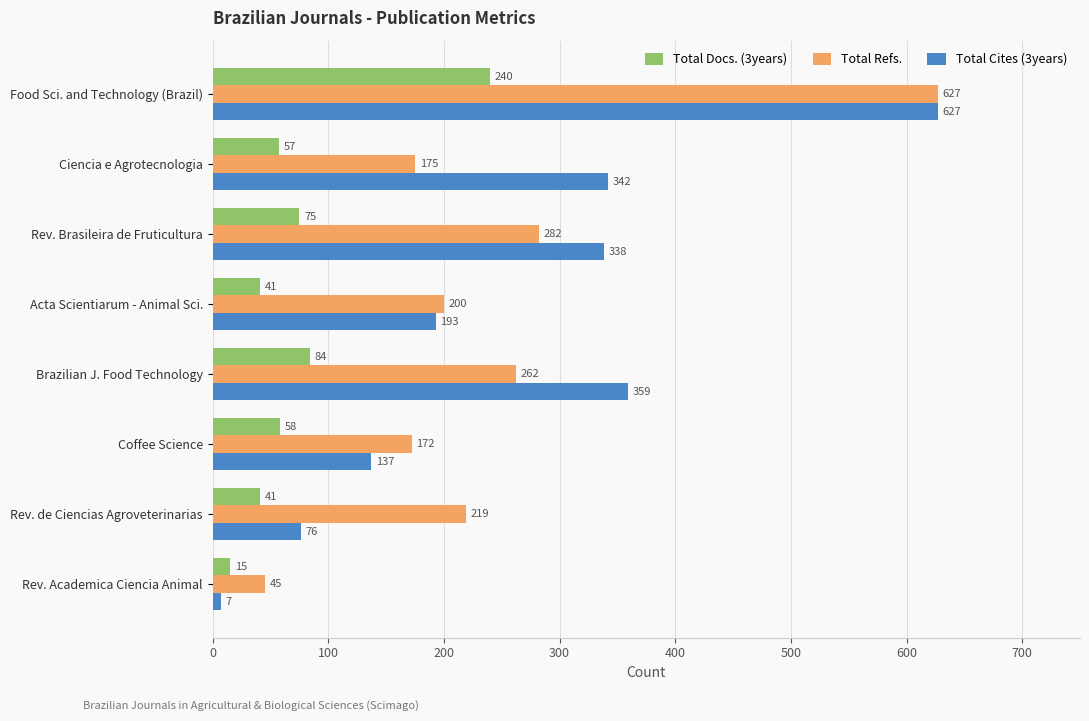

Where is Total Docs. (3years) nearest to the value 127?

Brazilian J. Food Technology